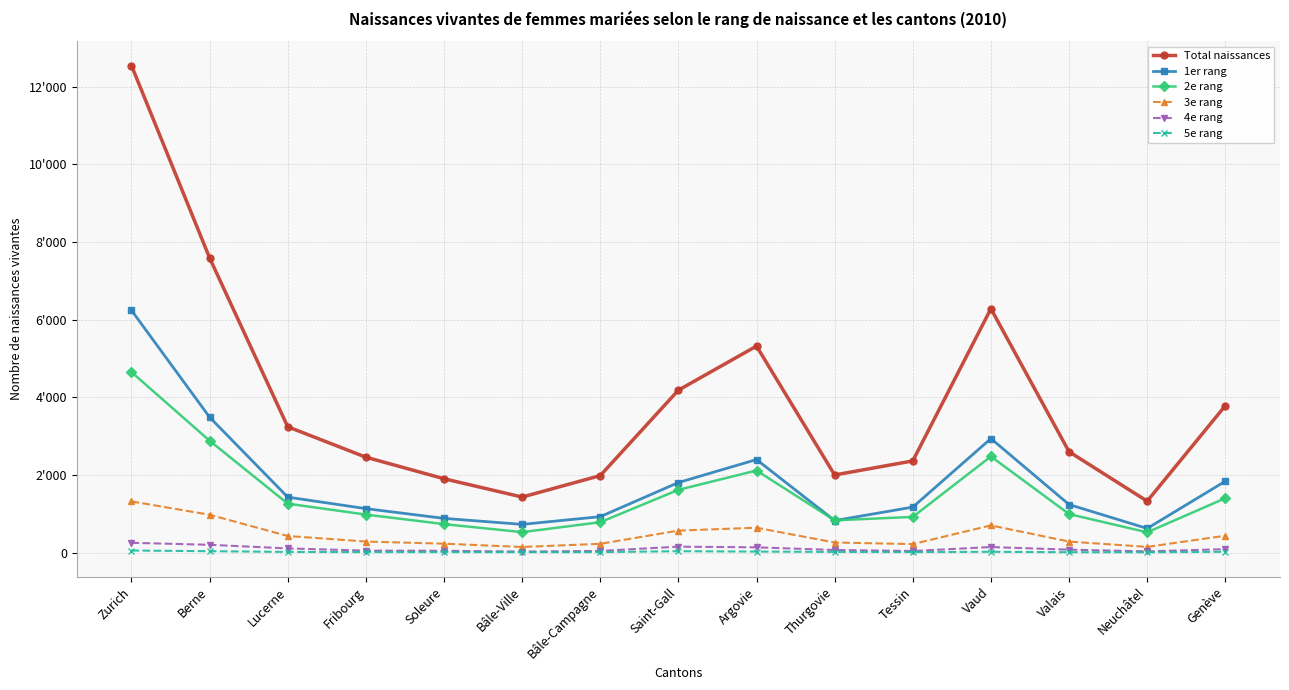

At which label does 3e rang first exceed 283?

Zurich